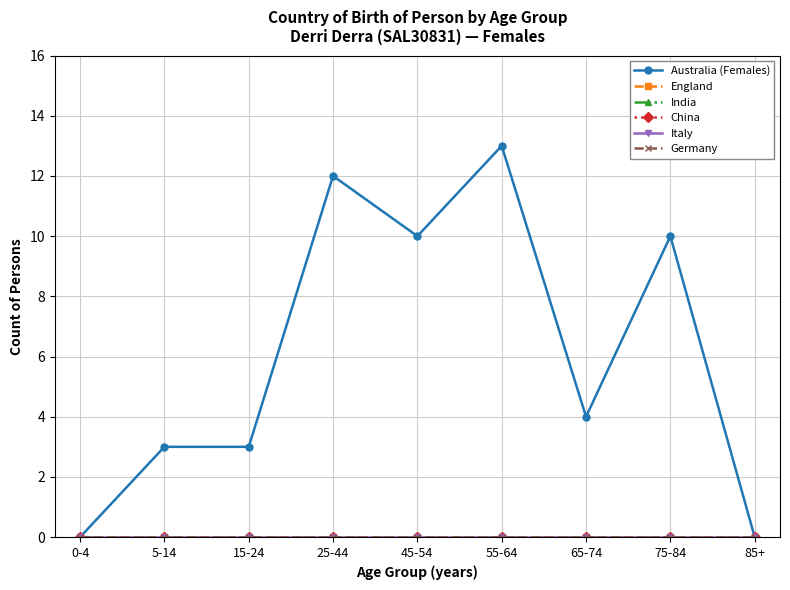

Is this an area chart (filled region under the line)?

No